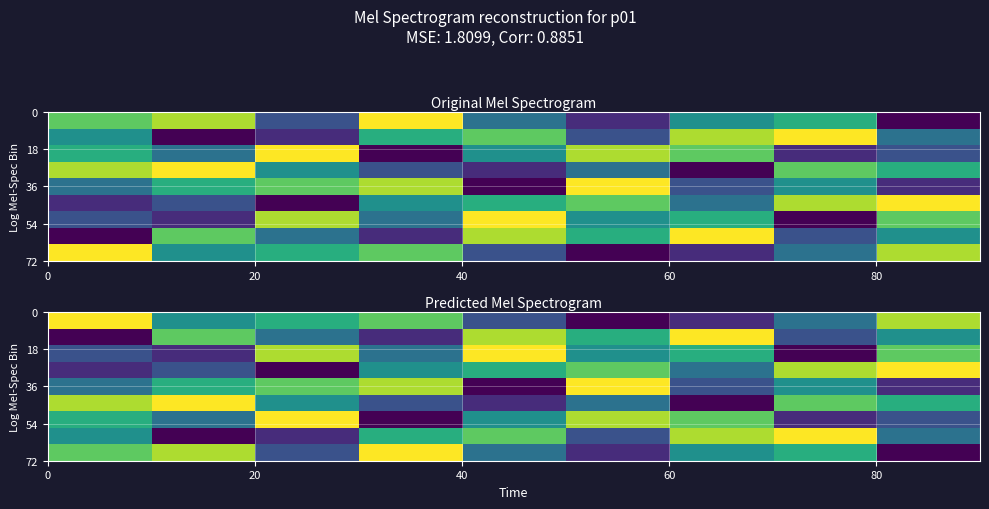

What is the minimum value shown in the chart?

1